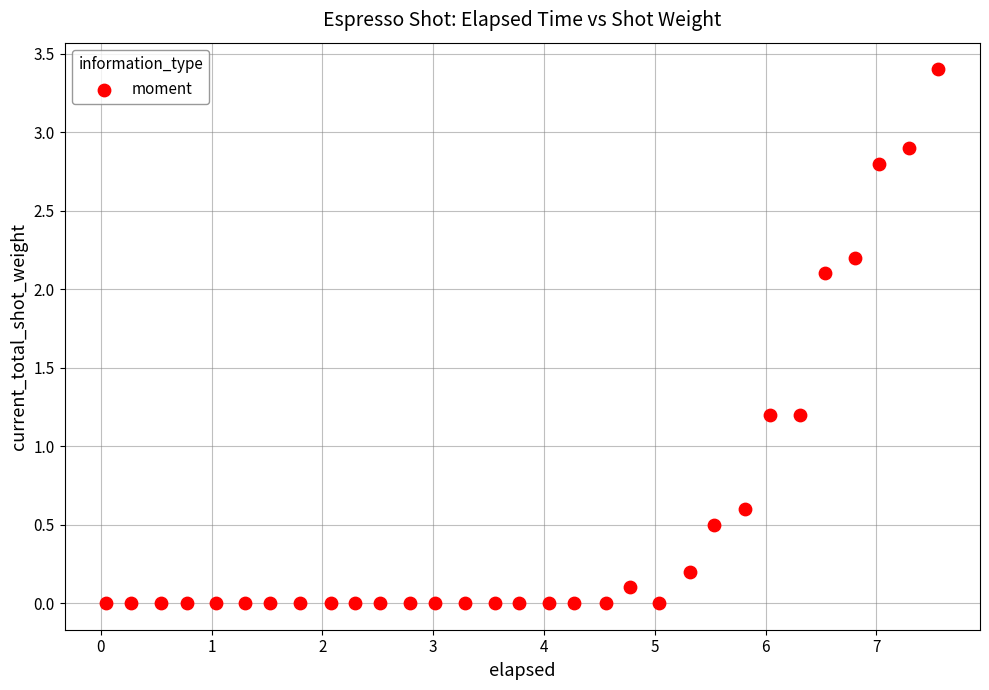

What is the range of X values (max minus min)?

7.5